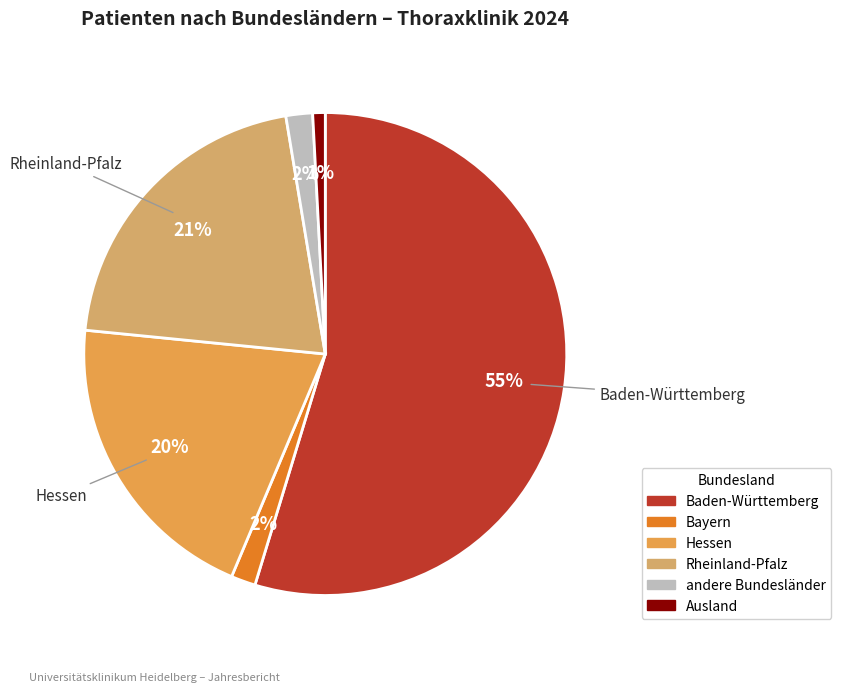

To the nearest percent, what is the difference between the largest and smallest slice percentages?

54%